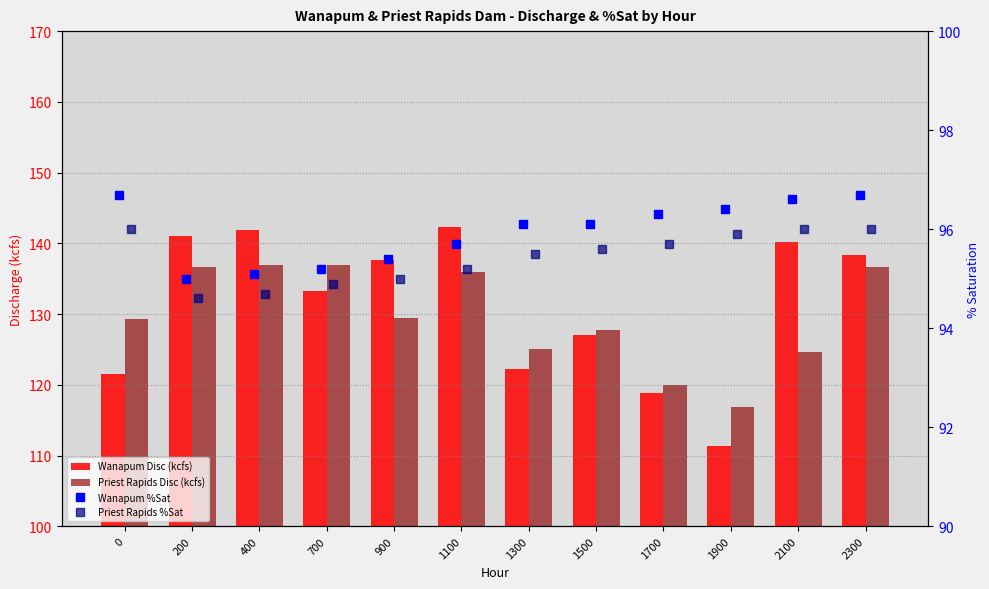

Rank the series at 2100 from highest to lowest value.

Wanapum Disc (kcfs), Priest Rapids Disc (kcfs), Wanapum %Sat, Priest Rapids %Sat